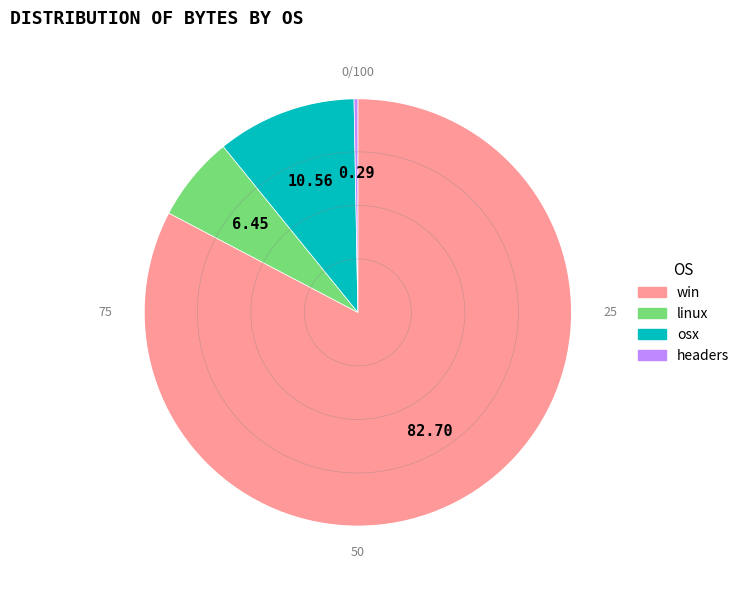

How many segments does this pie chart have?

4